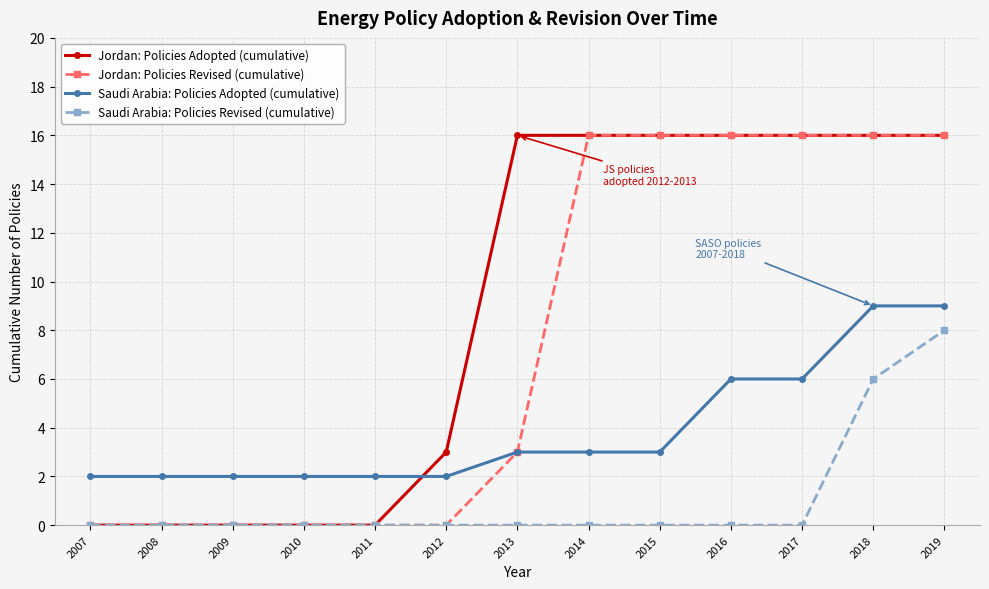

How many lines are shown in the chart?

4